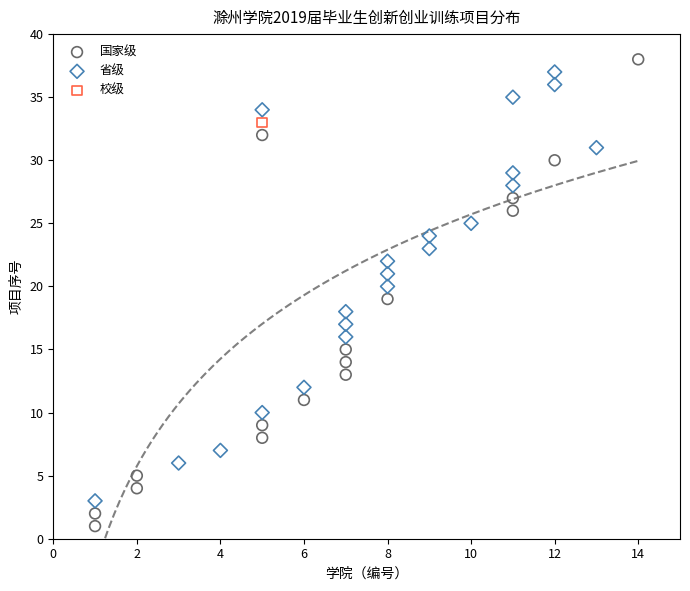

What are all the series names shown in the legend?

国家级, 省级, 校级